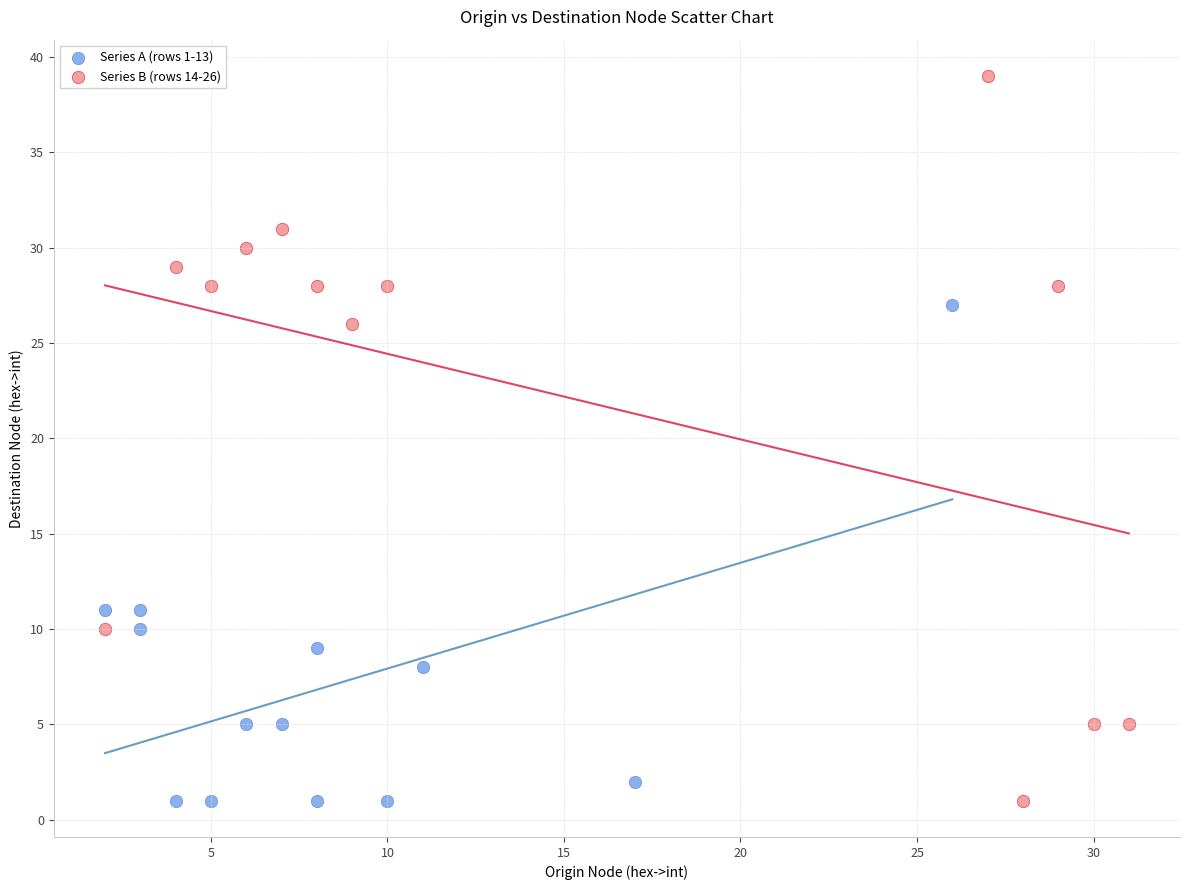

Which series reaches the maximum Y coordinate?

Series B (rows 14-26)